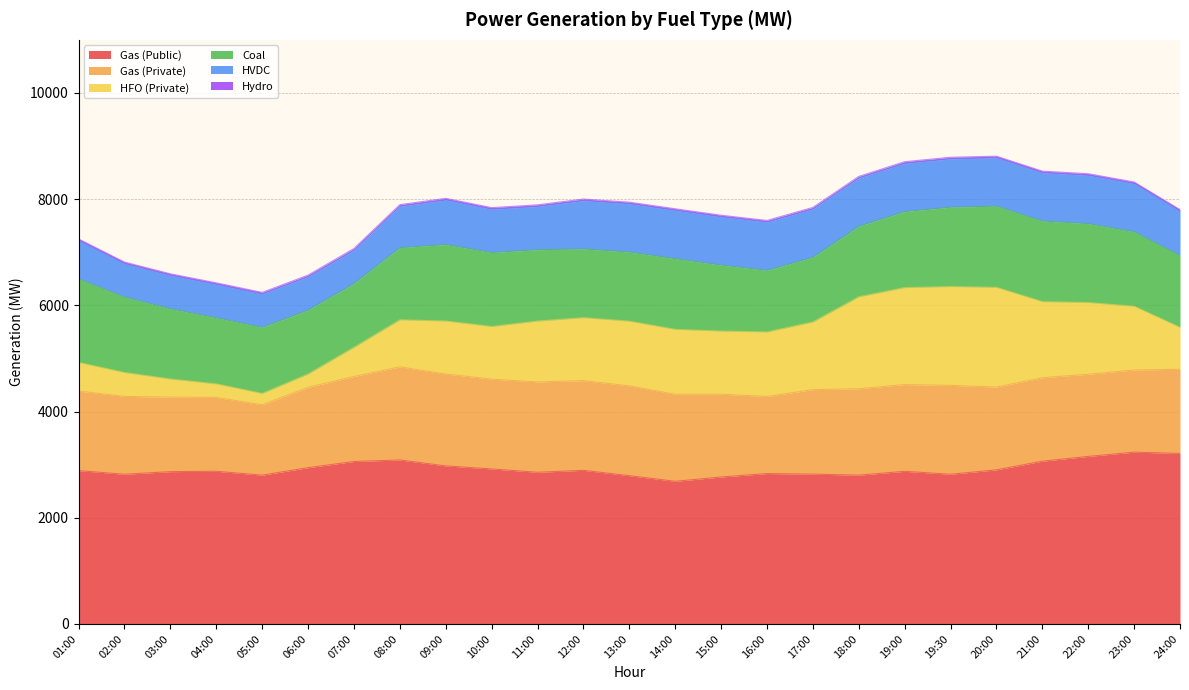

How many interior local peaks does the Gas (Public) series have?

6